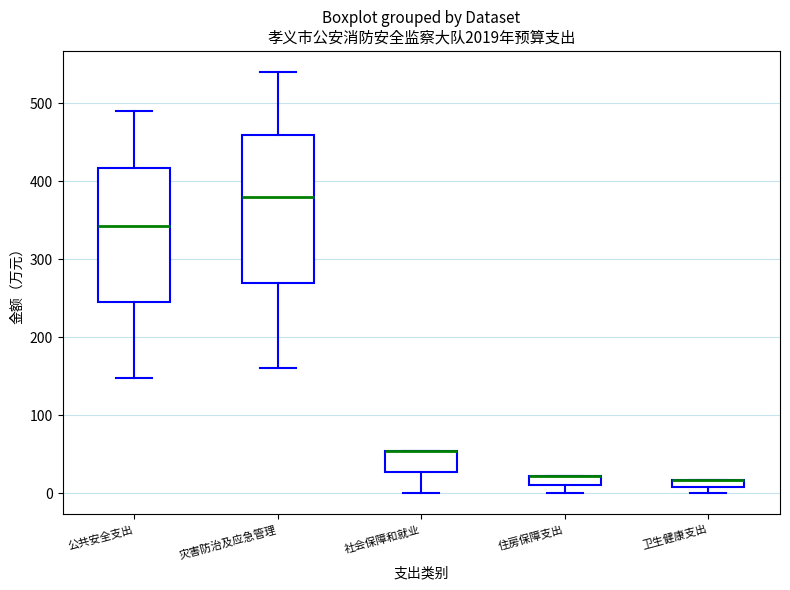

Comparing the boxes themselves (not the whiskers), which one is the tallest?

灾害防治及应急管理